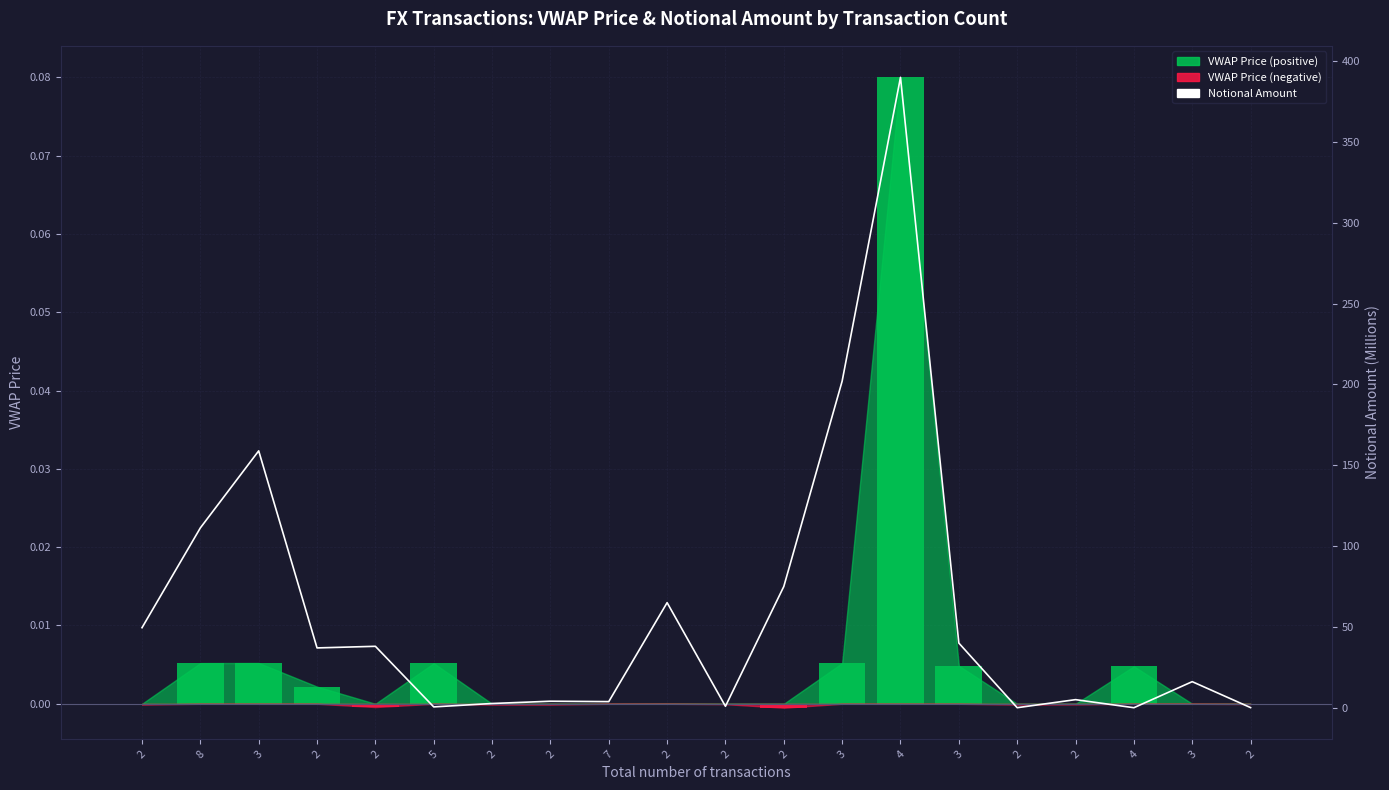

Reading left to right, extract all data points from this chart.

2=49.5	8=111.3	3=158.9	2=37.0	2=38.0	5=0.5	2=2.6	2=4.0	7=3.8	2=65.0	2=0.9	2=75.0	3=202.1	4=390.0	3=40.0	2=0.0	2=5.0	4=0.0	3=16.1	2=0.1